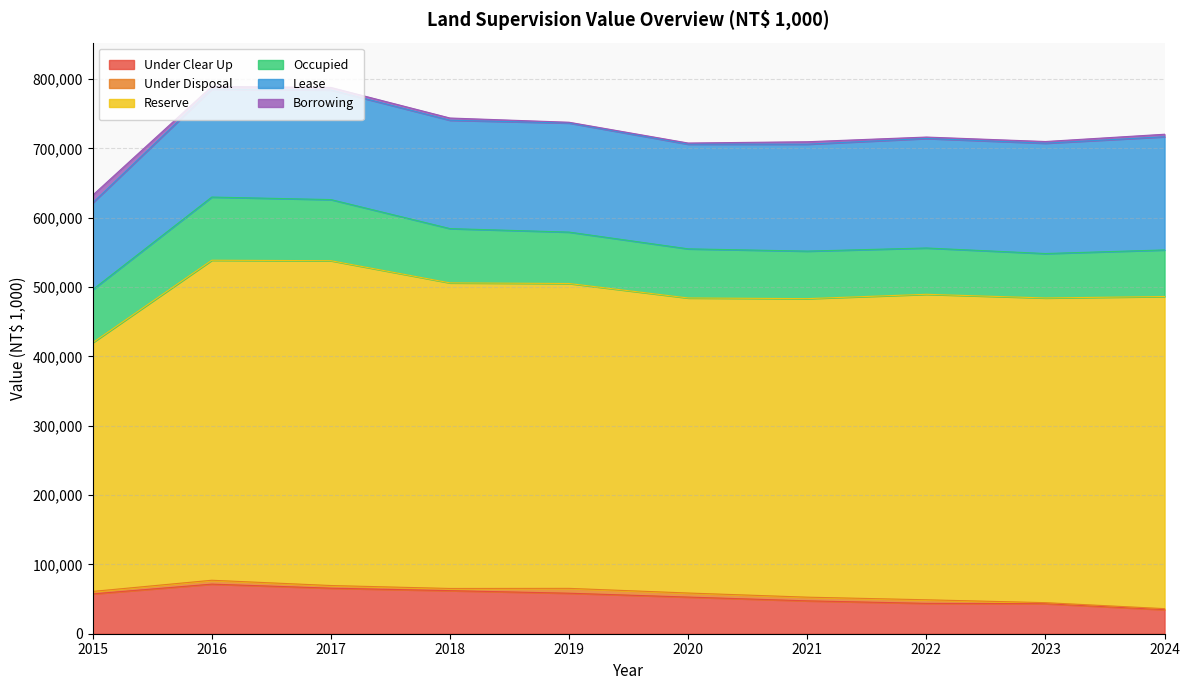

What is the value of the Under Disposal point at the 5th from the left?

7000